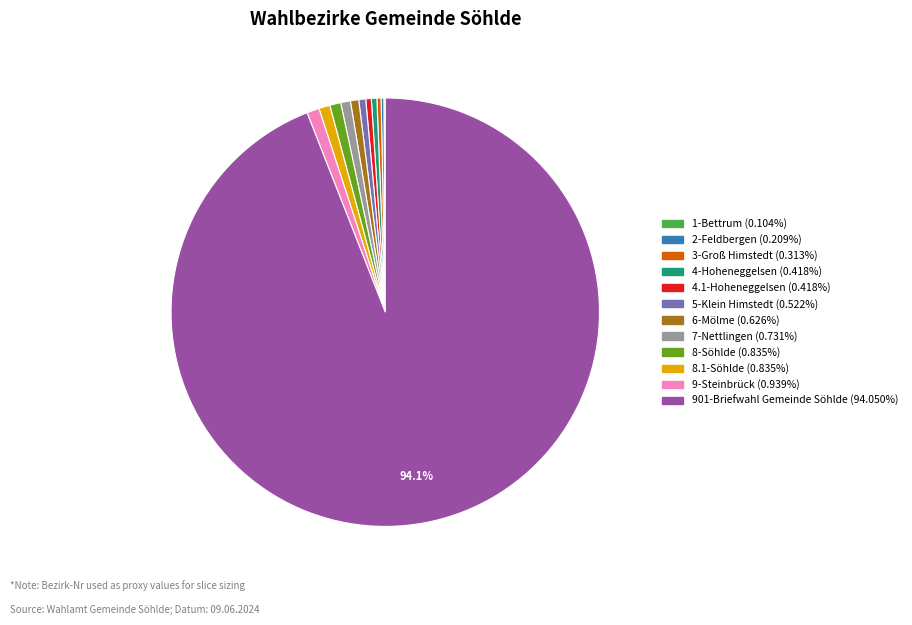

What is the largest slice in the pie chart?

901-Briefwahl Gemeinde Söhlde